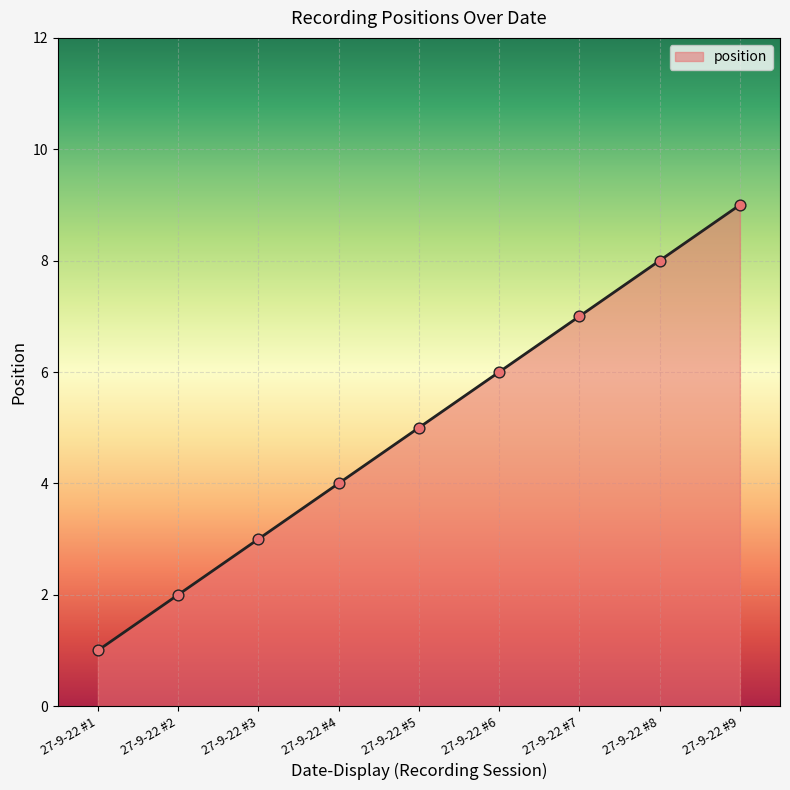

Approximately how many times larger is the value at 27-9-22 #3 compared to 27-9-22 #5?

0.6